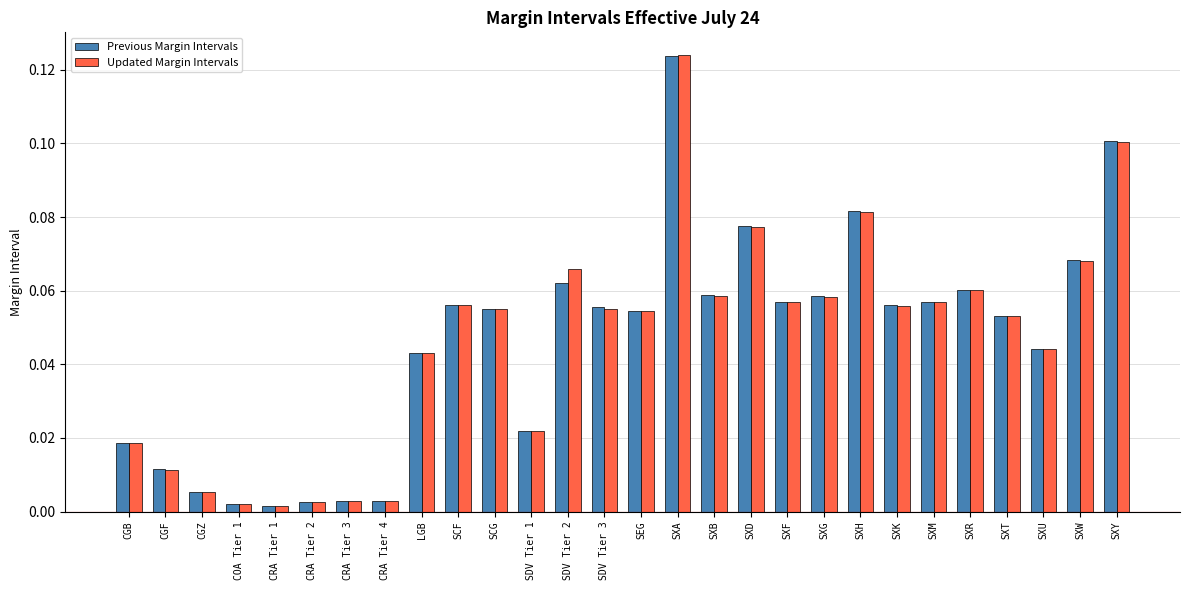

Which series changed the most between COA Tier 1 and SXR?

Previous Margin Intervals